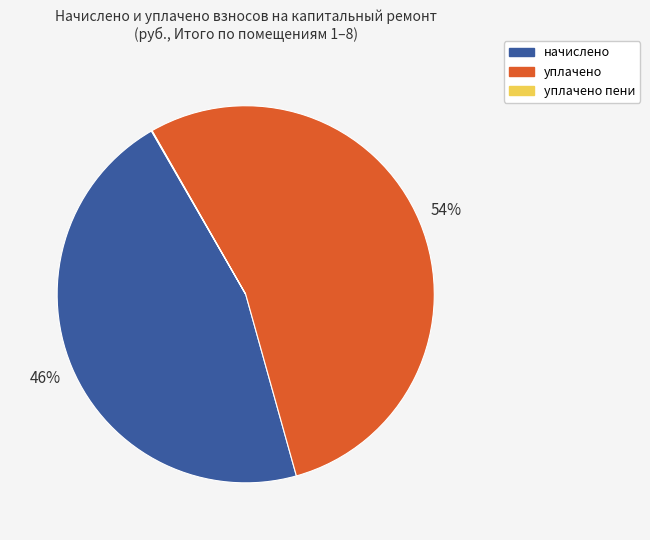

To the nearest percent, what is the difference between the largest and smallest slice percentages?

54%